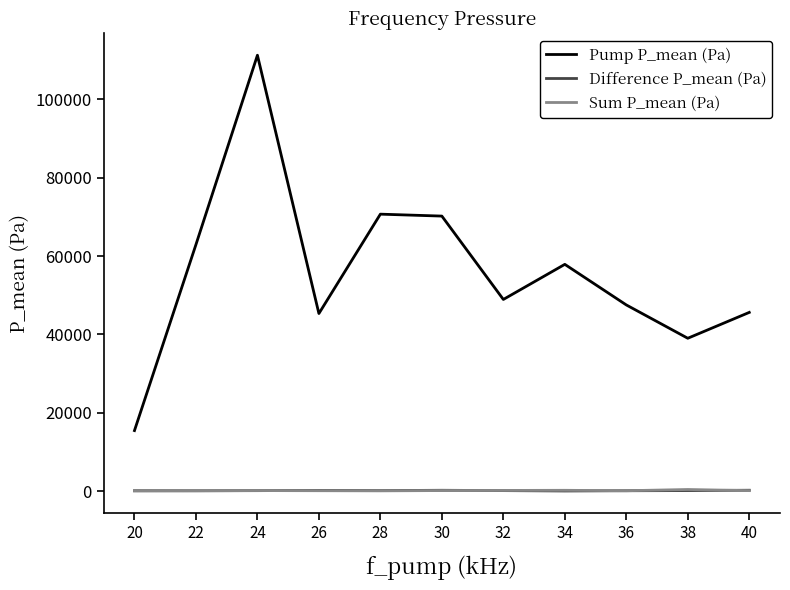

True or false: Difference P_mean (Pa) and Pump P_mean (Pa) cross at least once.

False